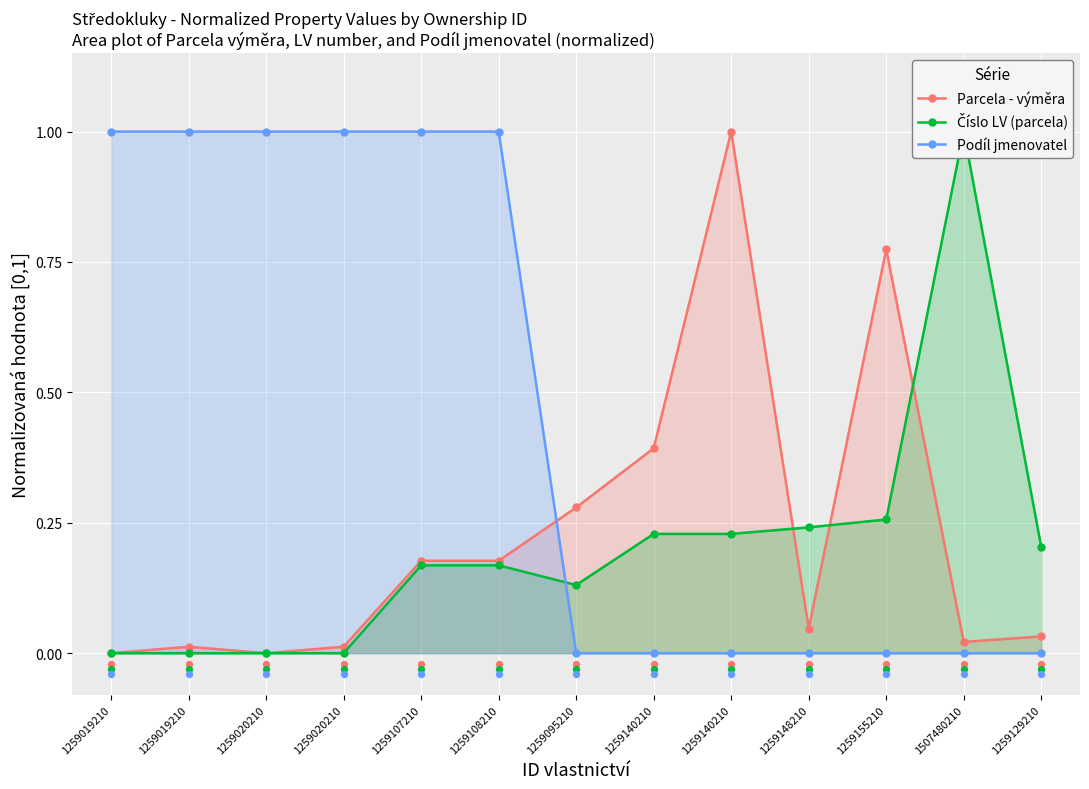

Which series contains the highest Y value?

Parcela - výměra